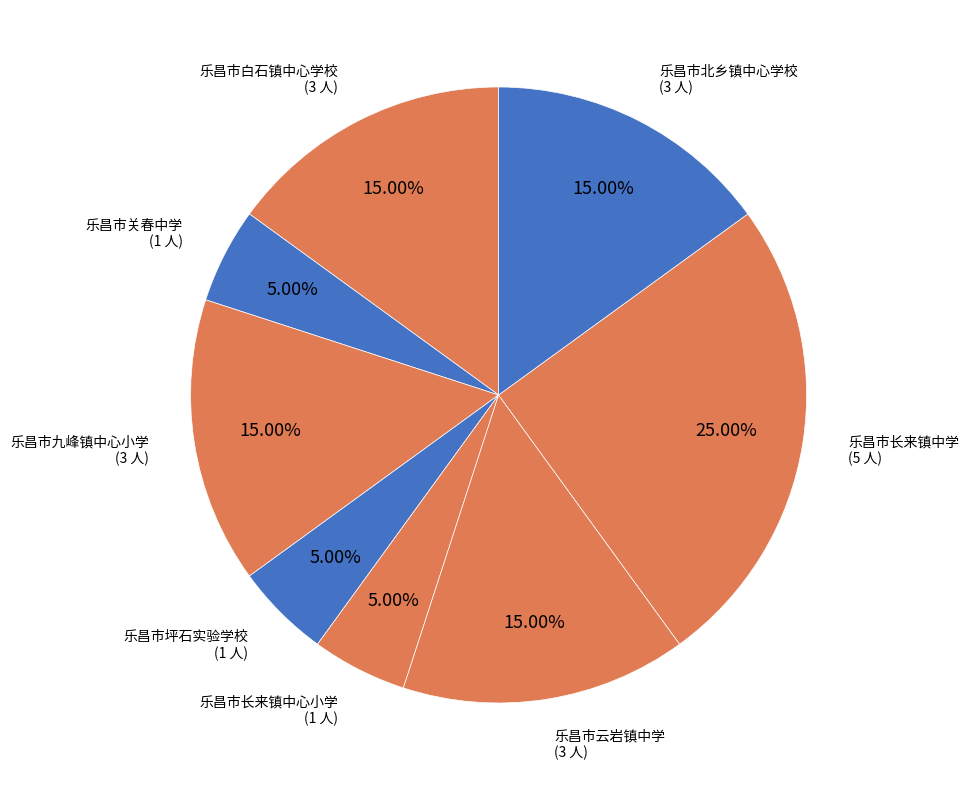

To the nearest percent, what is the average slice percentage?

12%